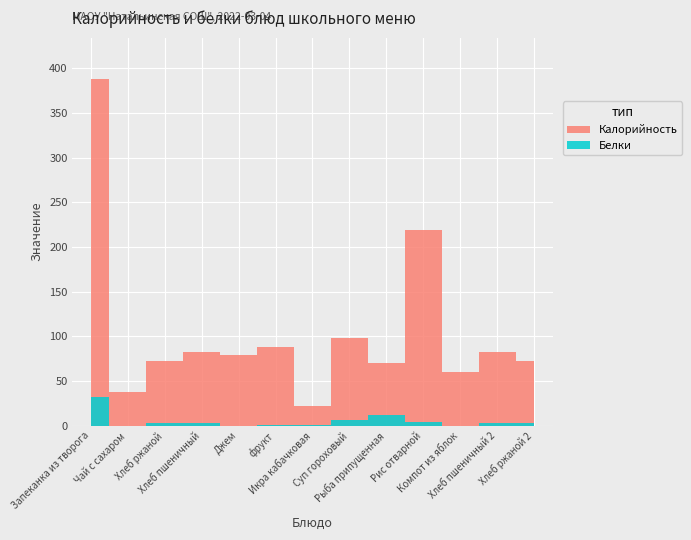

True or false: Белки and Калорийность intersect in this chart.

False